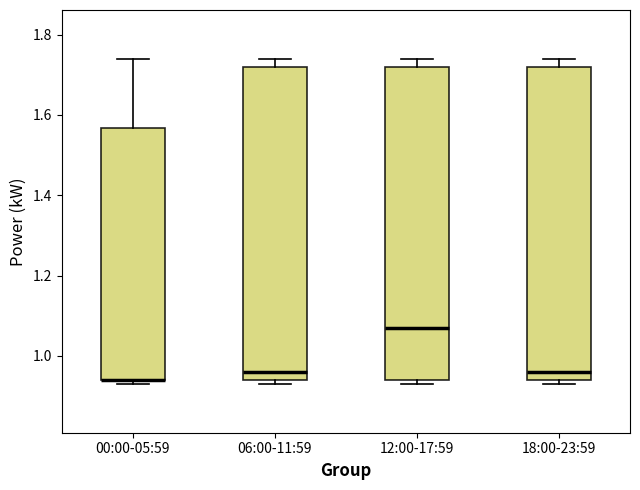

Reading left to right, transcribe this box plot: for each box, give where its median line is, the range the box spans, and where its two whiskers end, as read against the y-axis. The values are not printed on the chart, so give them approximately, as read against the axis.

00:00-05:59: median 0.94 (drawn on the box's lower edge), box 0.94 to 1.56, whiskers 0.94 (just below the box's lower edge) to 1.74
06:00-11:59: median 0.96, box 0.94 to 1.72, whiskers 0.94 (just below the box's lower edge) to 1.74
12:00-17:59: median 1.08, box 0.94 to 1.72, whiskers 0.94 (just below the box's lower edge) to 1.74
18:00-23:59: median 0.96, box 0.94 to 1.72, whiskers 0.94 (just below the box's lower edge) to 1.74